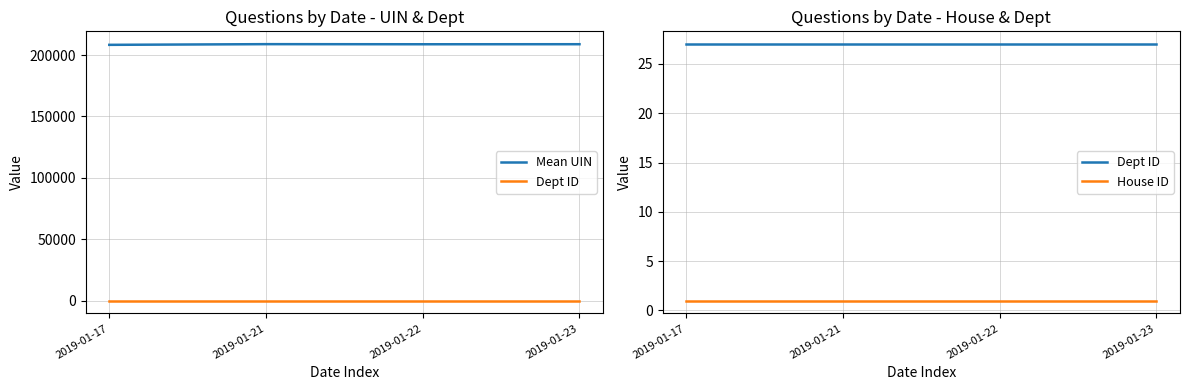

Is it true that House ID equals 1.5 at 2019-01-22?

False